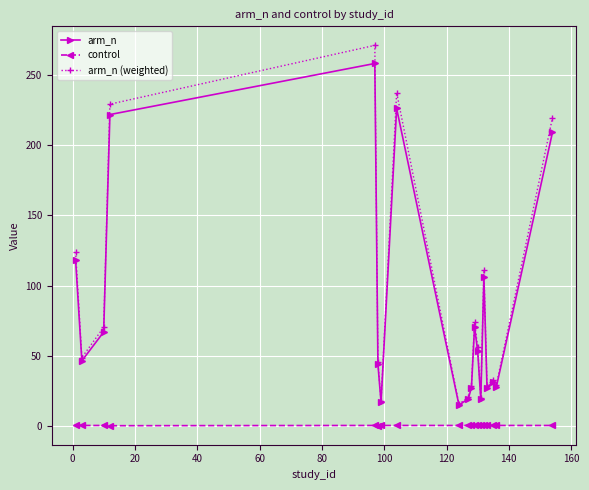

What is the value of the control point at the 3rd from the left?

0.5